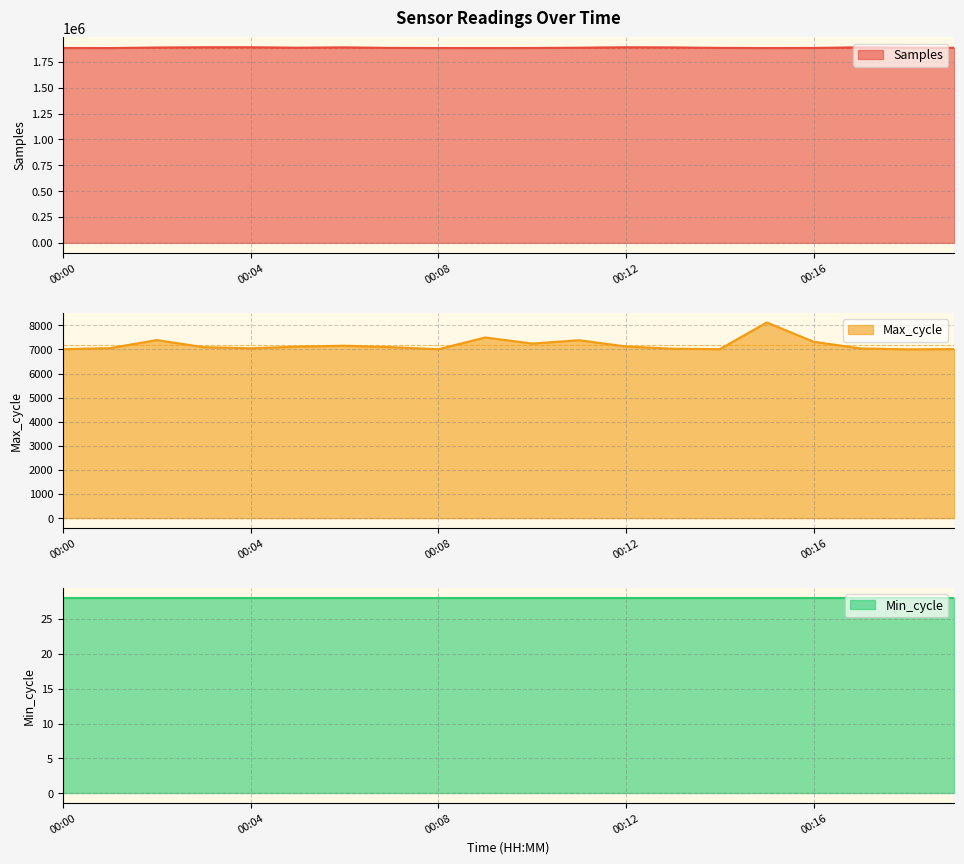

What is the smallest value displayed?

7005